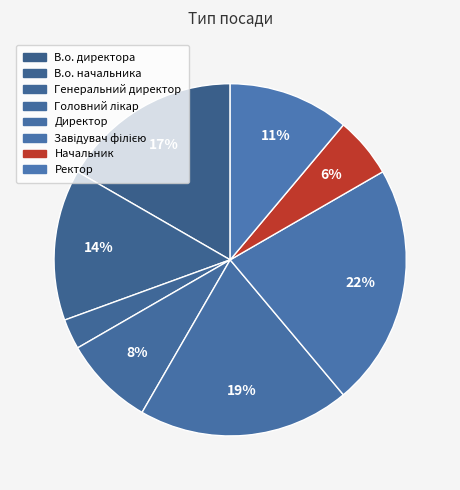

How many segments does this pie chart have?

8